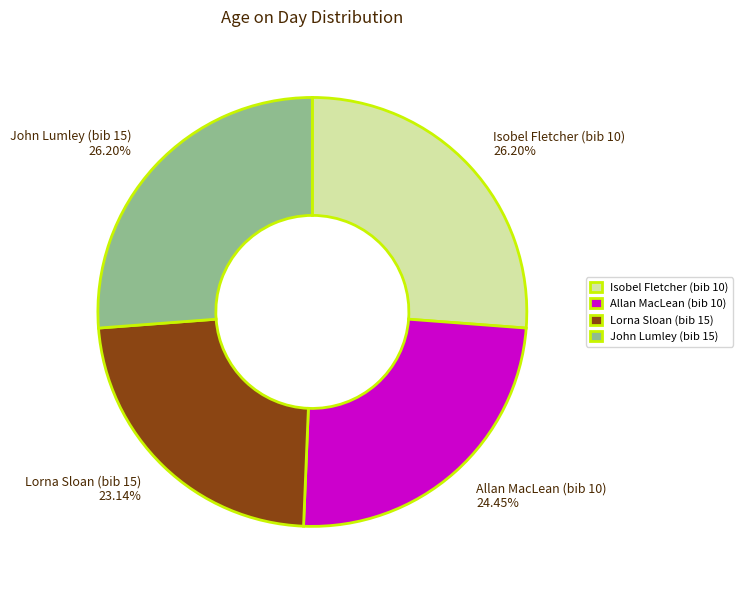

What percentage is the Lorna Sloan (bib 15) slice, to the nearest percent?

23%